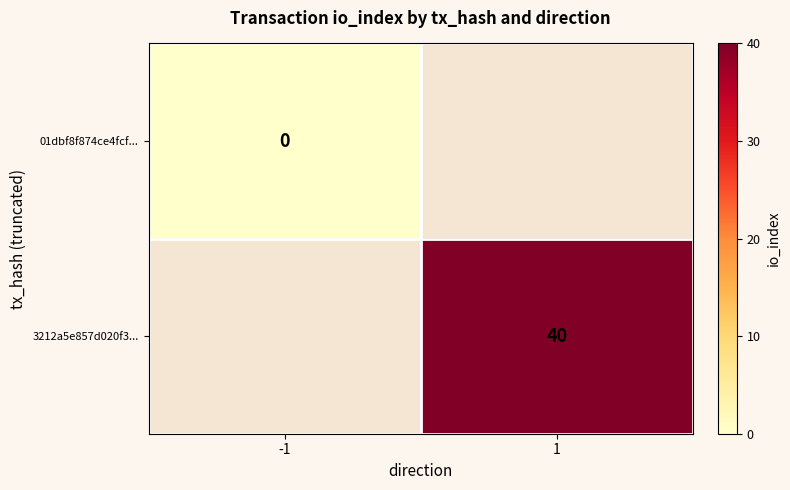

Is the value of 3212a5e857d020f3... at 1 greater than the value of 01dbf8f874ce4fcf... at -1?

Yes